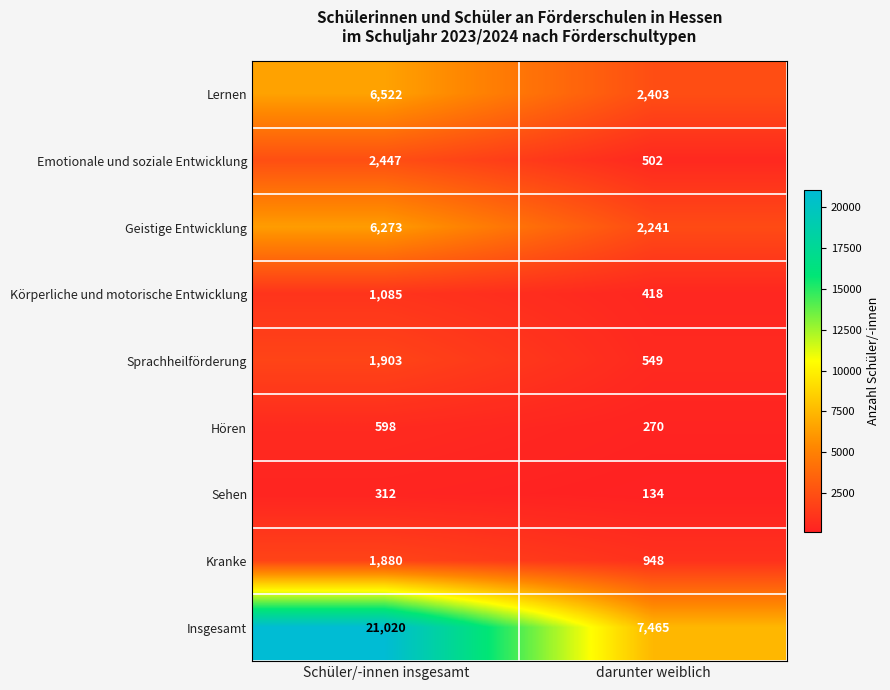

At Schüler/-innen insgesamt, list the series in order from smallest to largest.

Sehen, Hören, Körperliche und motorische Entwicklung, Kranke, Sprachheilförderung, Emotionale und soziale Entwicklung, Geistige Entwicklung, Lernen, Insgesamt